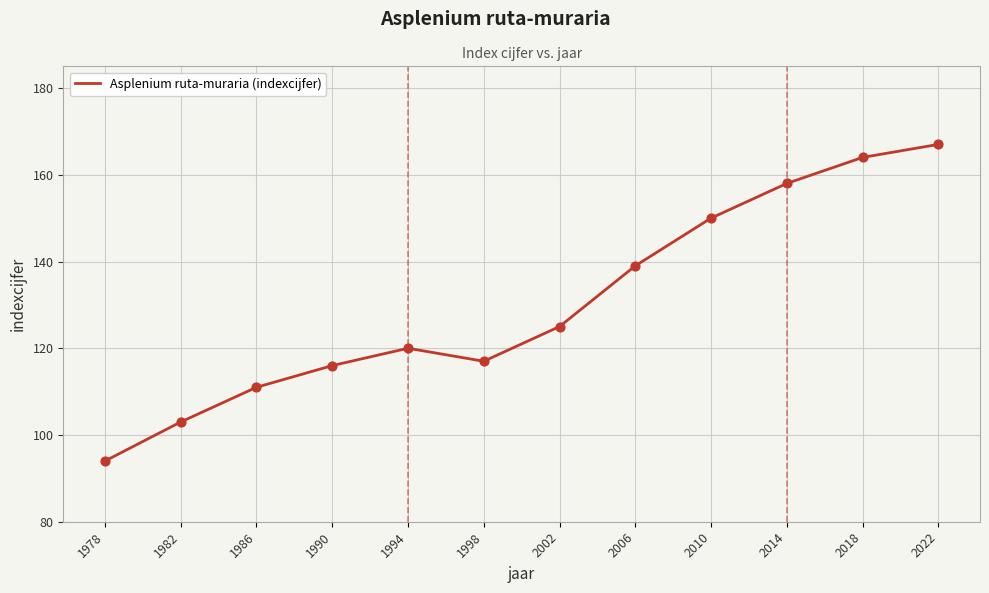

What is the change in value from 1978 to 1998?

+23